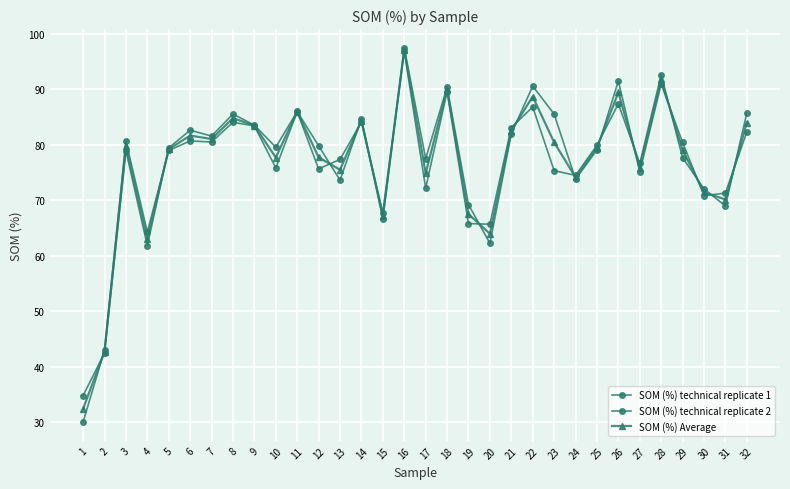

What is the difference between the maximum and minimum values in the SOM (%) technical replicate 1 series?

66.9